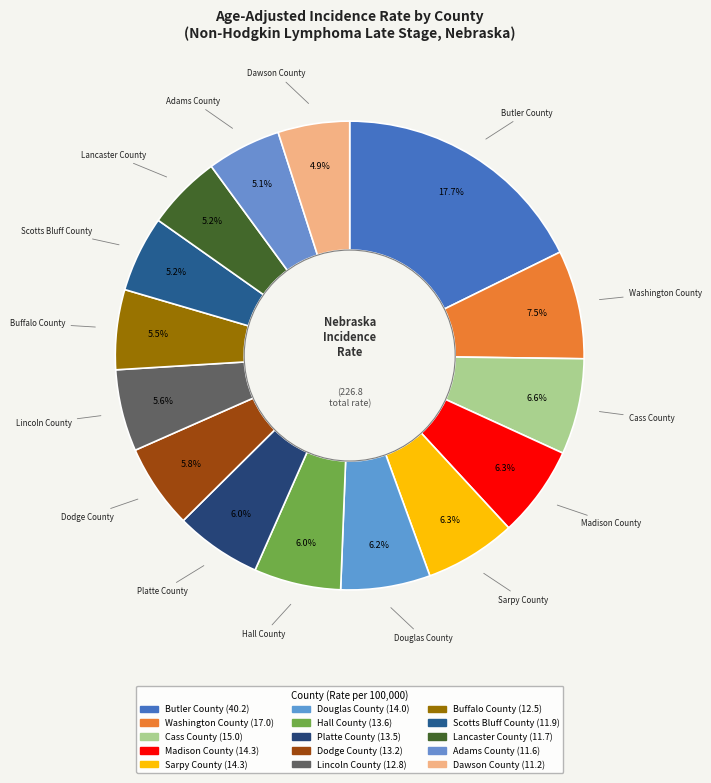

Count the number of slices in the pie.

15